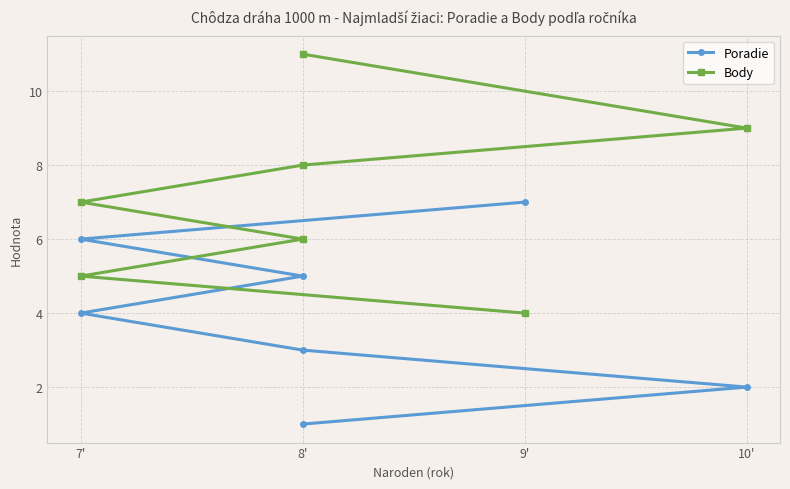

Does the chart display data point markers on the line(s)?

Yes